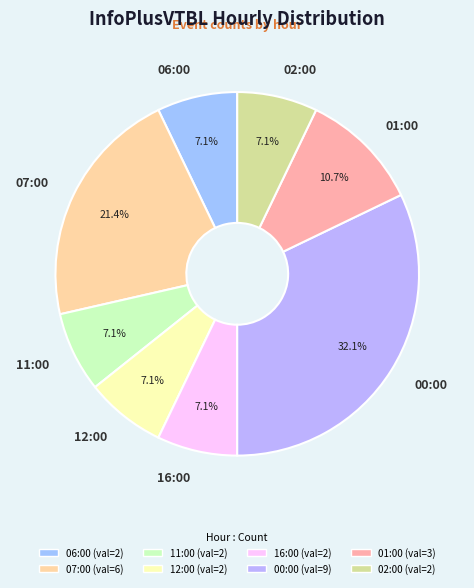

The 07:00 slice represents 21% of the pie. True or false?

True